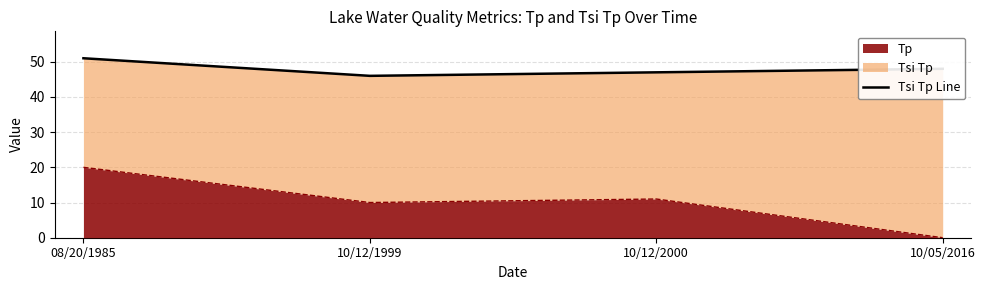

Read the value at 10/12/1999.

46